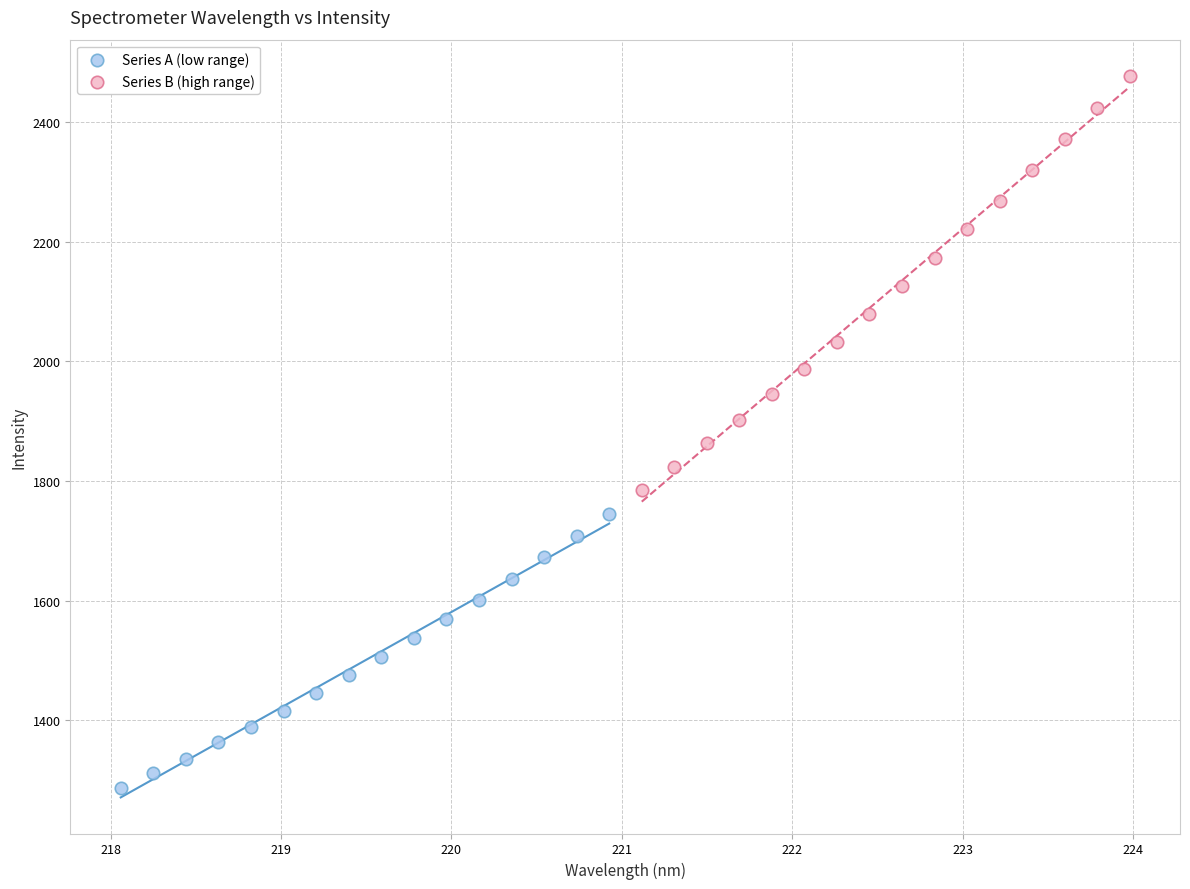

Which series reaches the maximum Y coordinate?

Series B (high range)